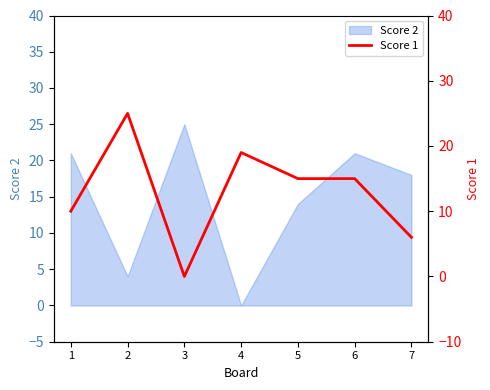

Where is Score 2 nearest to the value 12?

5